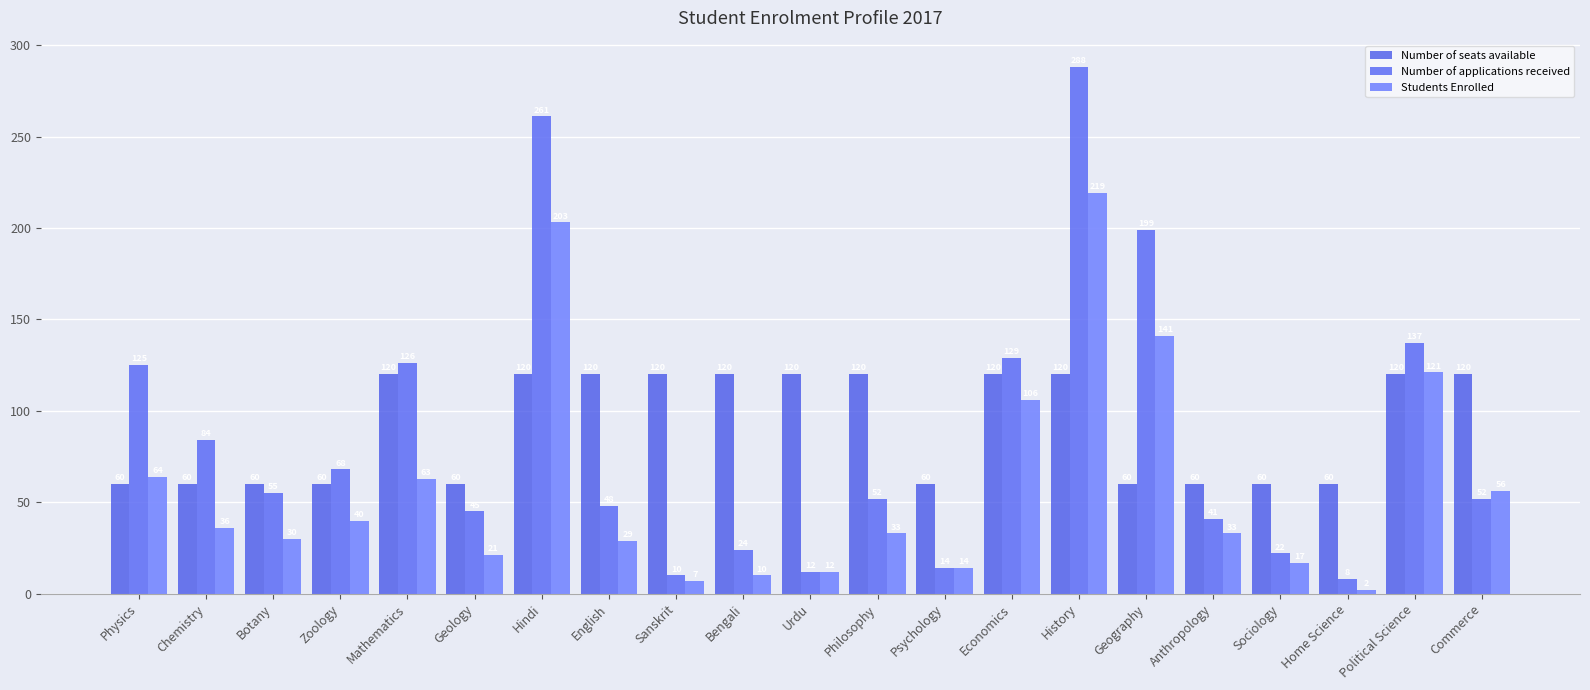

Between Chemistry and Political Science, which series saw the biggest shift?

Students Enrolled